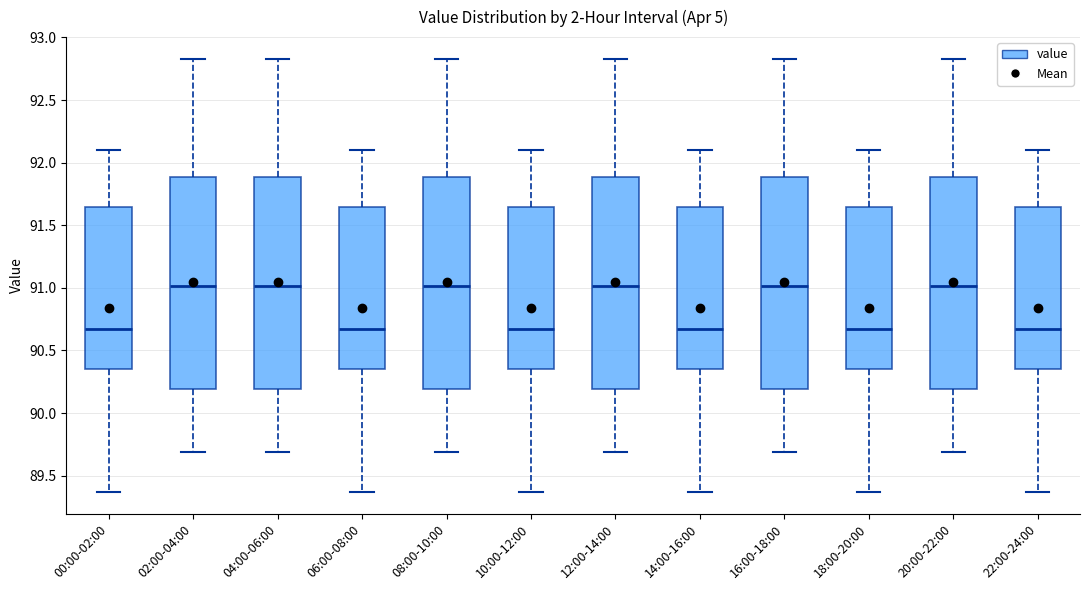

Reading left to right, transcribe this box plot: for each box, give where its median line is, the range the box spans, and where its two whiskers end, as read against the y-axis. The values are not printed on the chart, so give them approximately, as read against the axis.

00:00-02:00: median 90.70, box 90.35 to 91.65, whiskers 89.35 to 92.10
02:00-04:00: median 91.00, box 90.20 to 91.90, whiskers 89.70 to 92.85
04:00-06:00: median 91.00, box 90.20 to 91.90, whiskers 89.70 to 92.85
06:00-08:00: median 90.70, box 90.35 to 91.65, whiskers 89.35 to 92.10
08:00-10:00: median 91.00, box 90.20 to 91.90, whiskers 89.70 to 92.85
10:00-12:00: median 90.70, box 90.35 to 91.65, whiskers 89.35 to 92.10
12:00-14:00: median 91.00, box 90.20 to 91.90, whiskers 89.70 to 92.85
14:00-16:00: median 90.70, box 90.35 to 91.65, whiskers 89.35 to 92.10
16:00-18:00: median 91.00, box 90.20 to 91.90, whiskers 89.70 to 92.85
18:00-20:00: median 90.70, box 90.35 to 91.65, whiskers 89.35 to 92.10
20:00-22:00: median 91.00, box 90.20 to 91.90, whiskers 89.70 to 92.85
22:00-24:00: median 90.70, box 90.35 to 91.65, whiskers 89.35 to 92.10